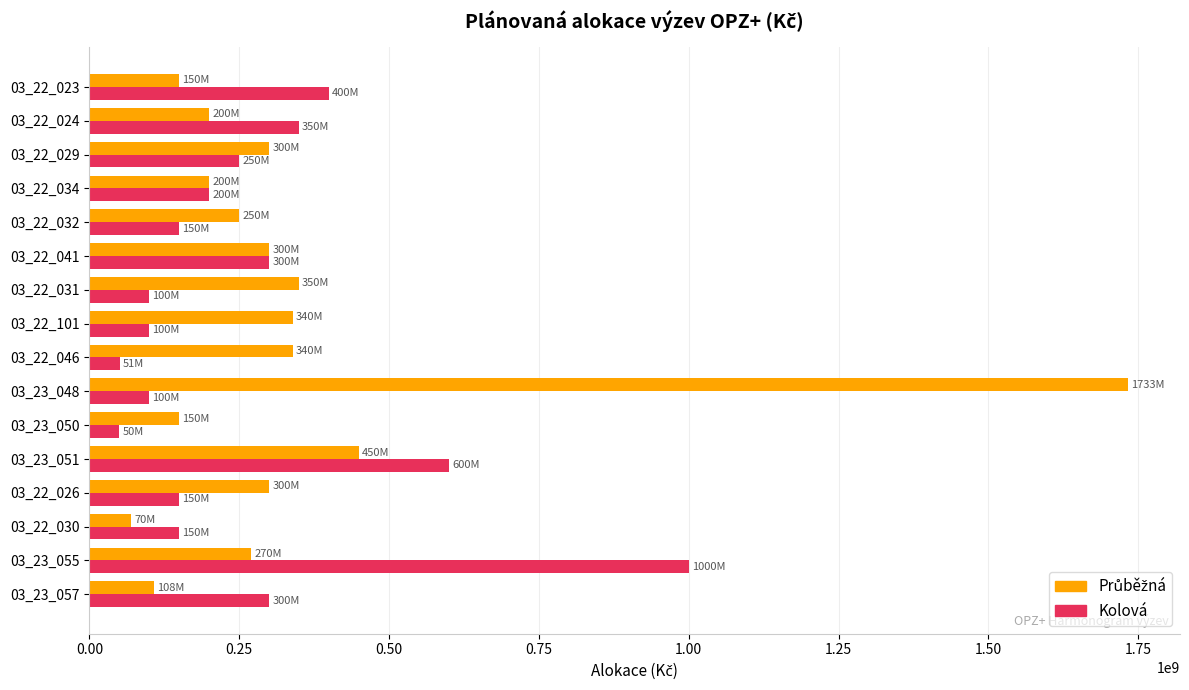

What is the minimum value for Kolová?

50000000